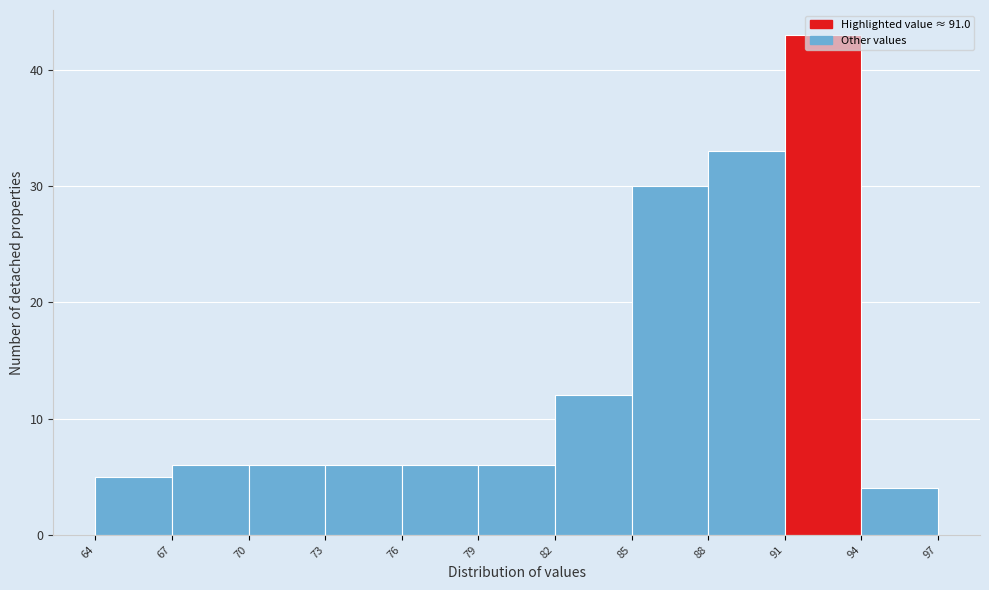

Reading left to right, transcribe this chart: for each bar, give the range it covers on the x-axis and its height. The values are not printed on the chart, so give them approximately, as read against the axis.

64 to 67: 5
67 to 70: 6
70 to 73: 6
73 to 76: 6
76 to 79: 6
79 to 82: 6
82 to 85: 12
85 to 88: 30
88 to 91: 33
91 to 94: 43
94 to 97: 4